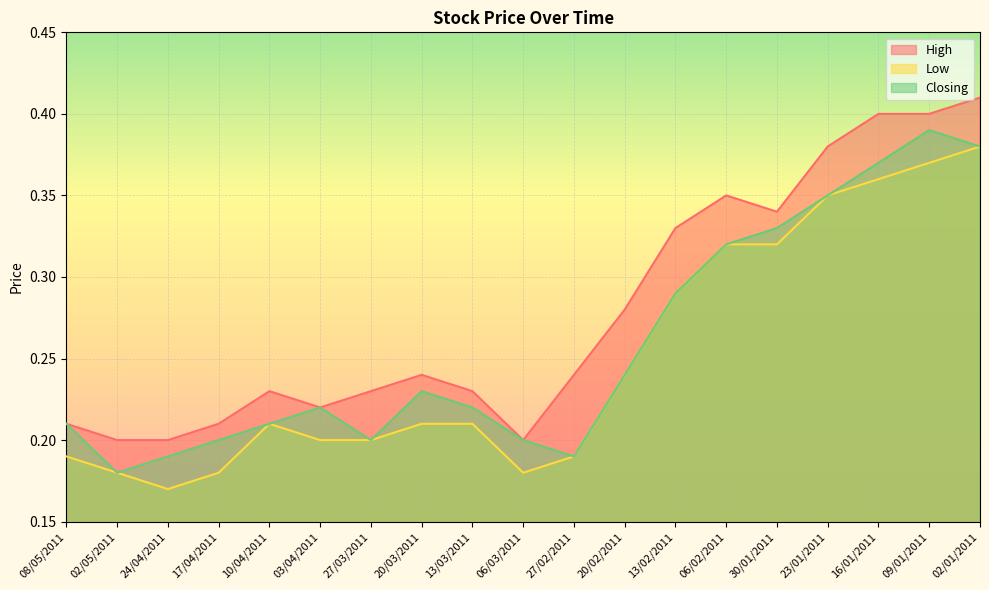

How many High values are between 0 and 1?

19